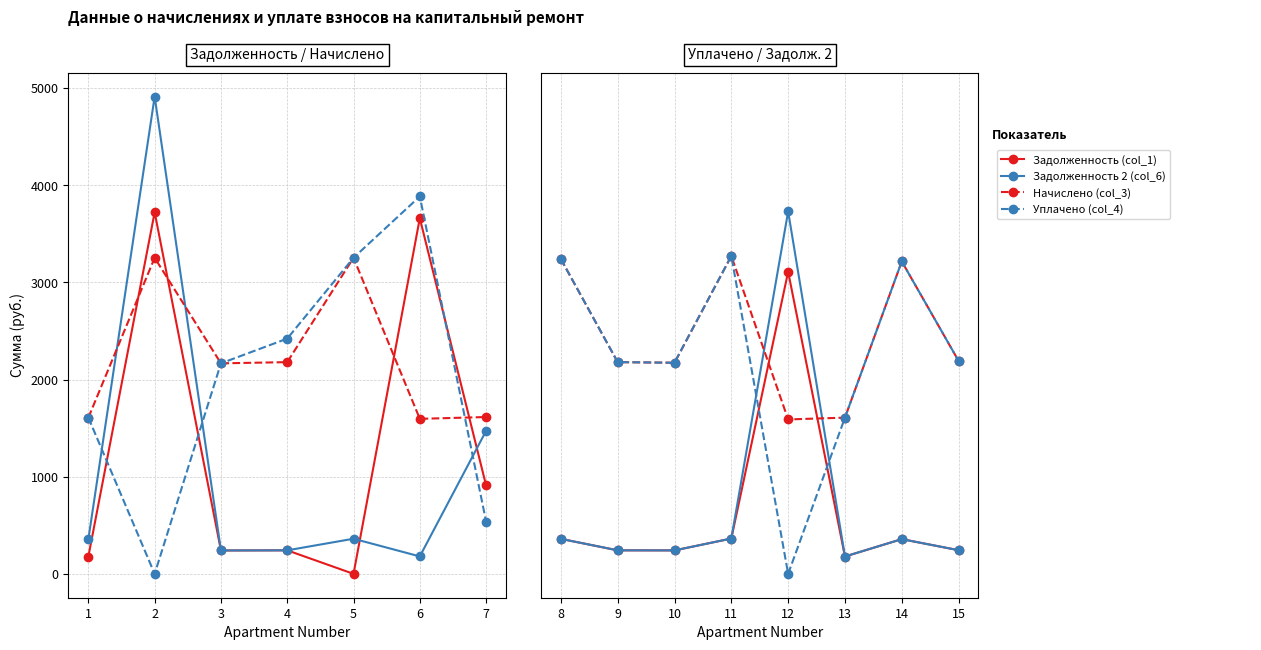

True or false: Задолженность 2 (col_6) has a value of 178.7 at 13.

True